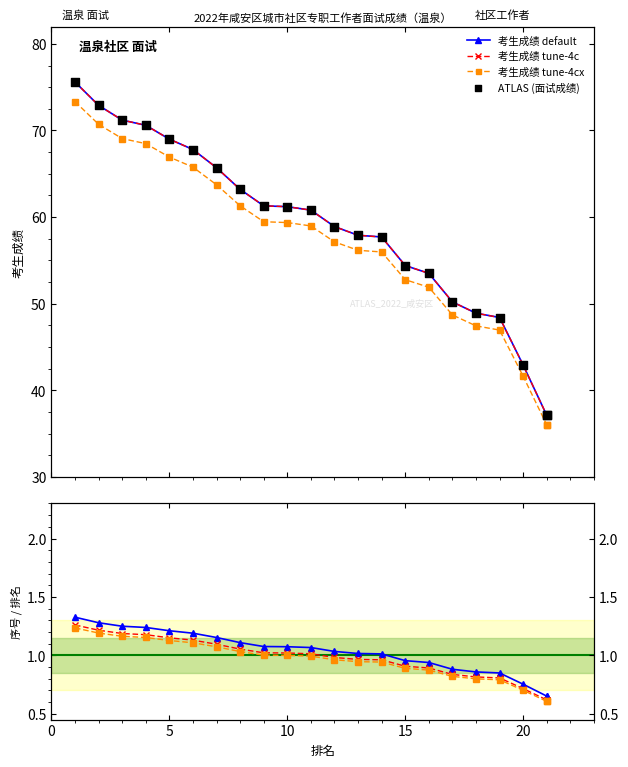

Which series reaches the minimum Y coordinate?

tune-4cx